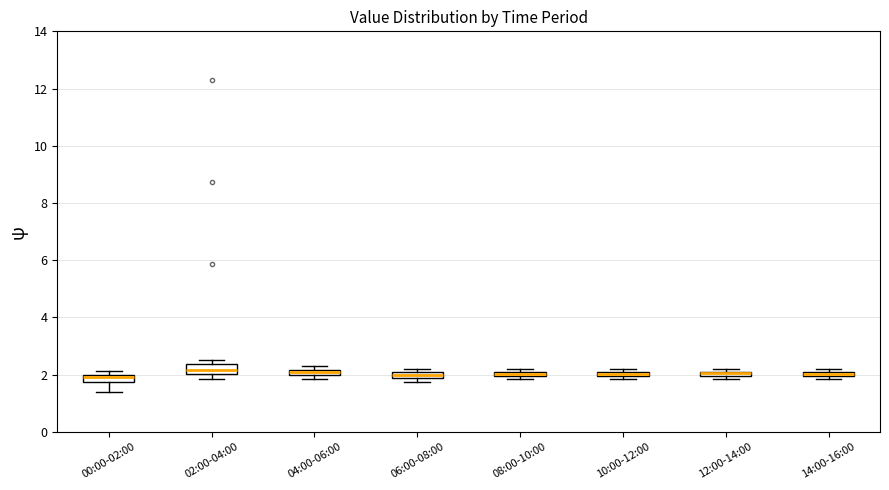

Where is the lower edge of the box for 02:00-04:00 on the y-axis? The values are not printed on the chart, so give them approximately, as read against the axis.

2.0